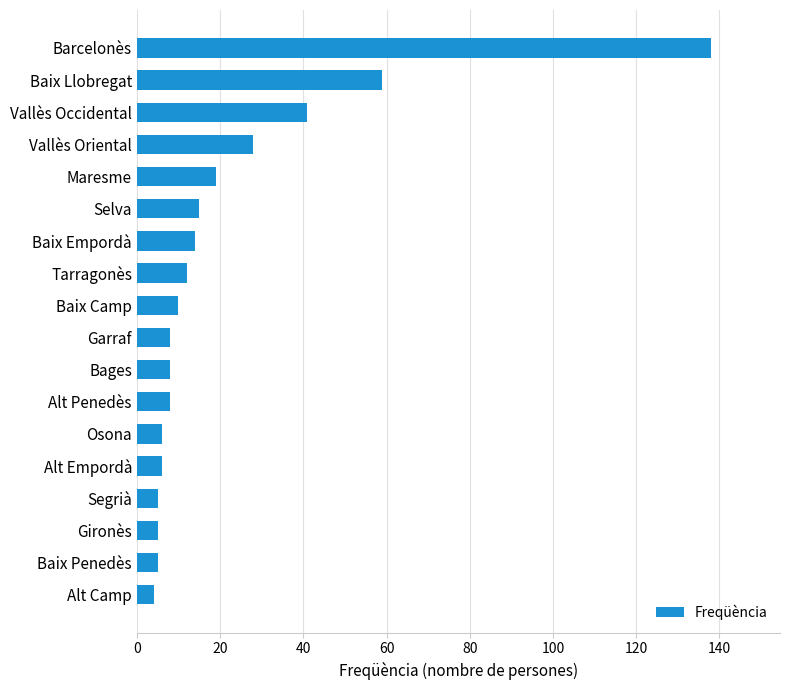

True or false: the data shows 15 at Selva.

True